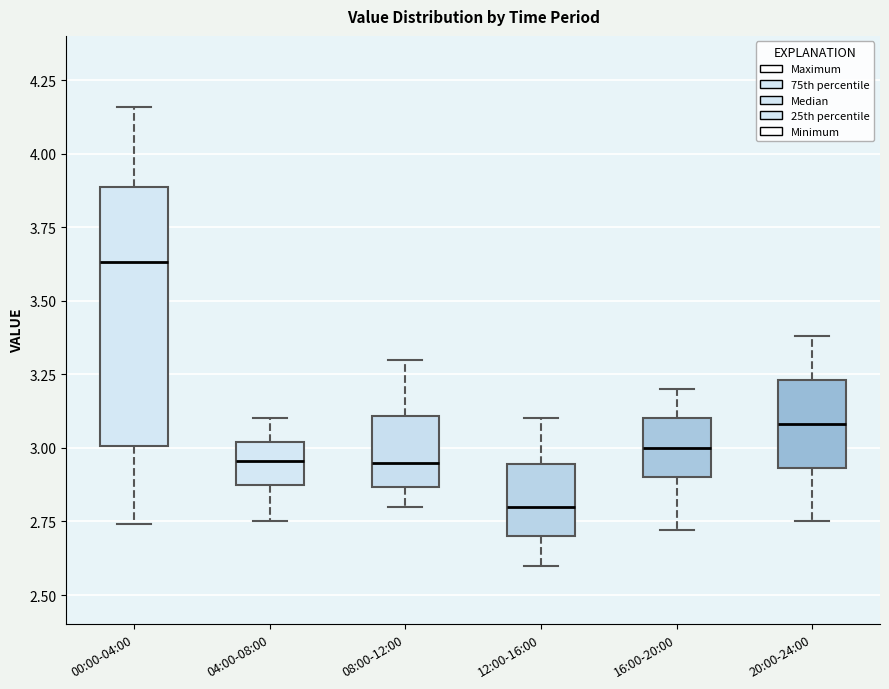

Reading left to right, read every box against the y-axis: the position of its median line, the range the box covers, and the ends of its whiskers. The values are not printed on the chart, so give them approximately, as read against the axis.

00:00-04:00: median 3.65, box 3.00 to 3.90, whiskers 2.75 to 4.15
04:00-08:00: median 2.95, box 2.85 to 3.00, whiskers 2.75 to 3.10
08:00-12:00: median 2.95, box 2.85 to 3.10, whiskers 2.80 to 3.30
12:00-16:00: median 2.80, box 2.70 to 2.95, whiskers 2.60 to 3.10
16:00-20:00: median 3.00, box 2.90 to 3.10, whiskers 2.70 to 3.20
20:00-24:00: median 3.10, box 2.95 to 3.25, whiskers 2.75 to 3.40